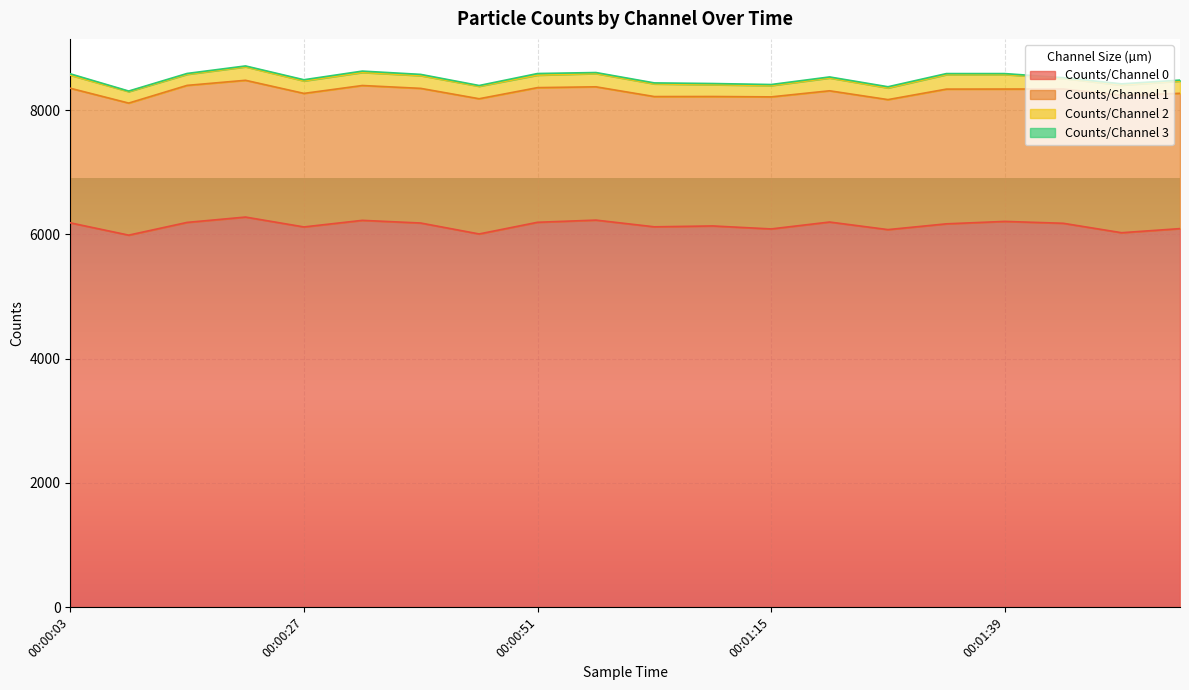

List the series in order of their peak value, highest first.

Counts/Channel 0, Counts/Channel 1, Counts/Channel 2, Counts/Channel 3